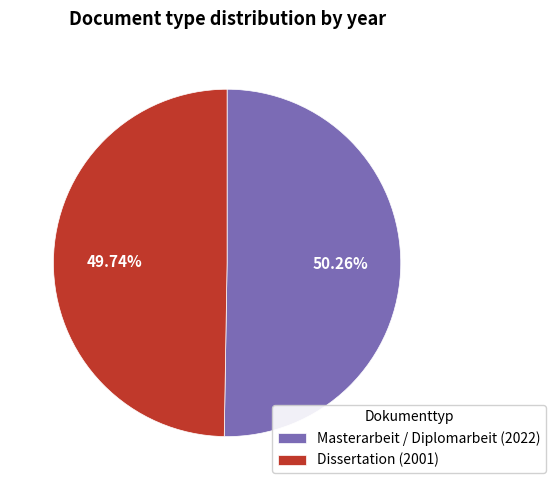

Count the number of slices in the pie.

2